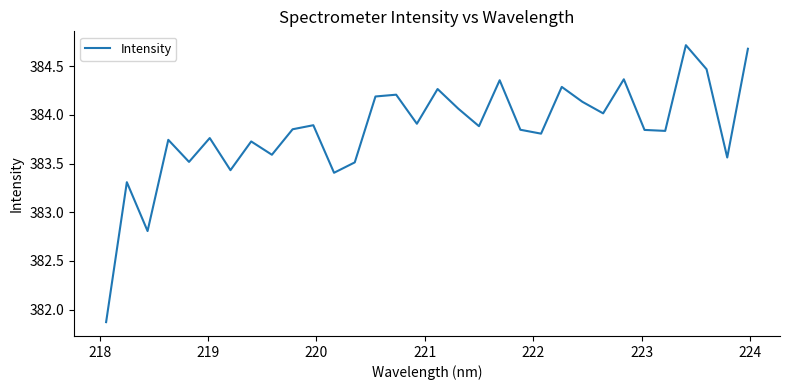

What is the minimum value shown in the chart?

381.9